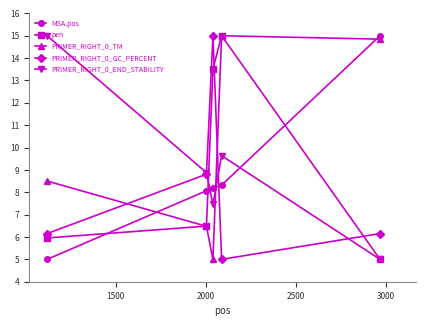

What is the highest value of the PRIMER_RIGHT_0_TM series?

15.0